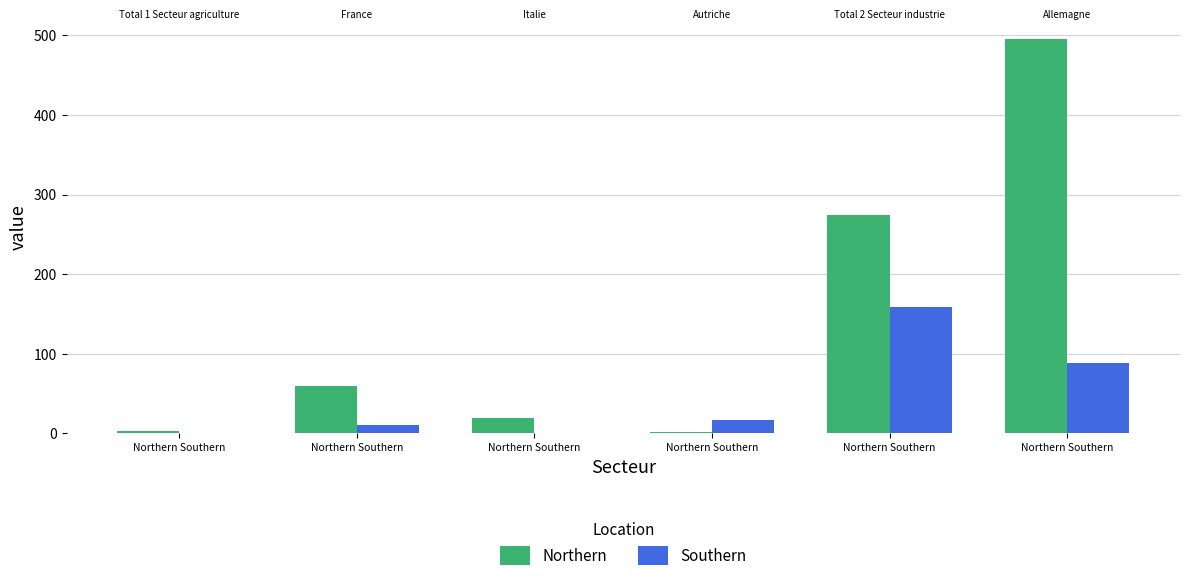

Which category has the lowest value in the Northern series?

Northern Southern